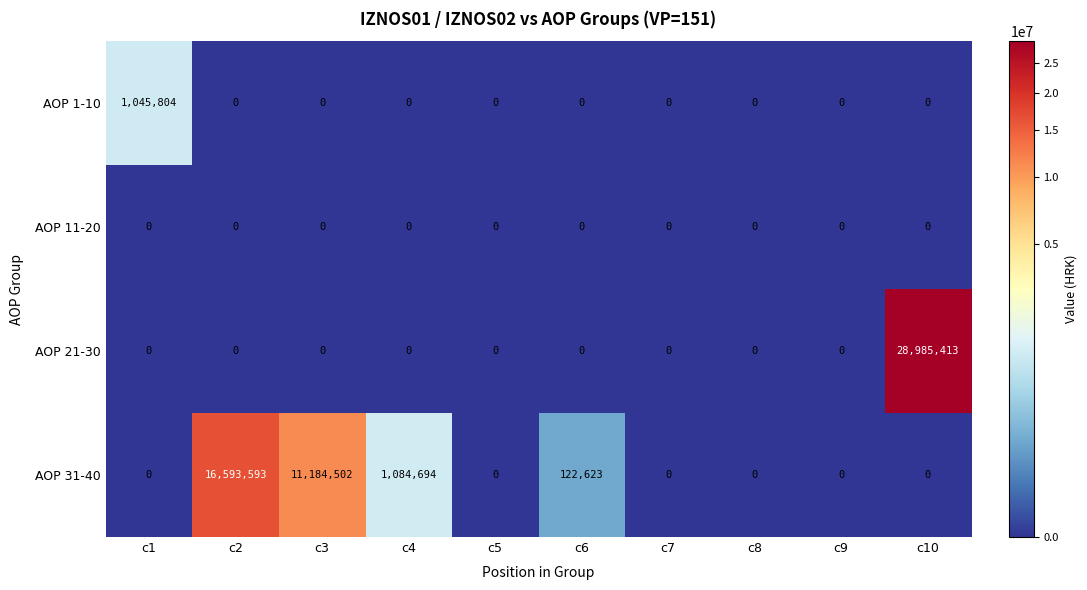

True or false: AOP 1-10 has a value of 375582 at c9.

False